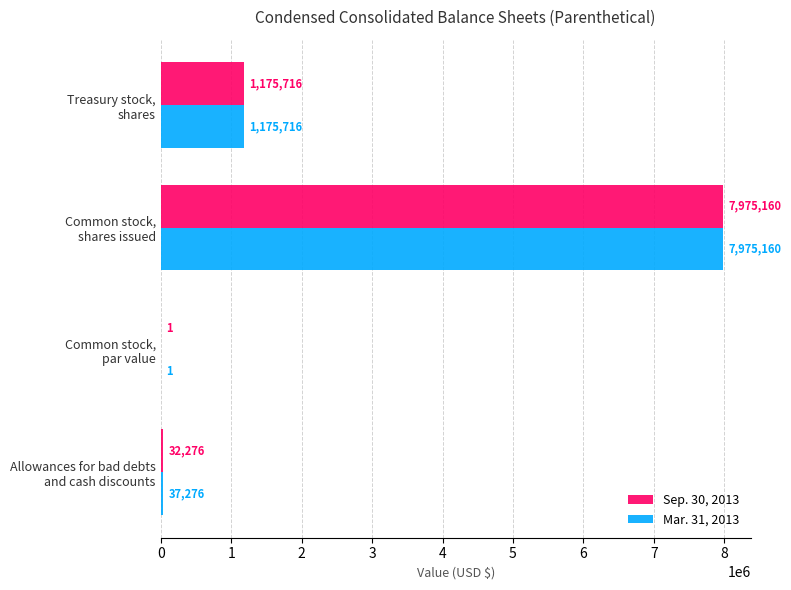

What is the highest value of the Mar. 31, 2013 series?

7975160